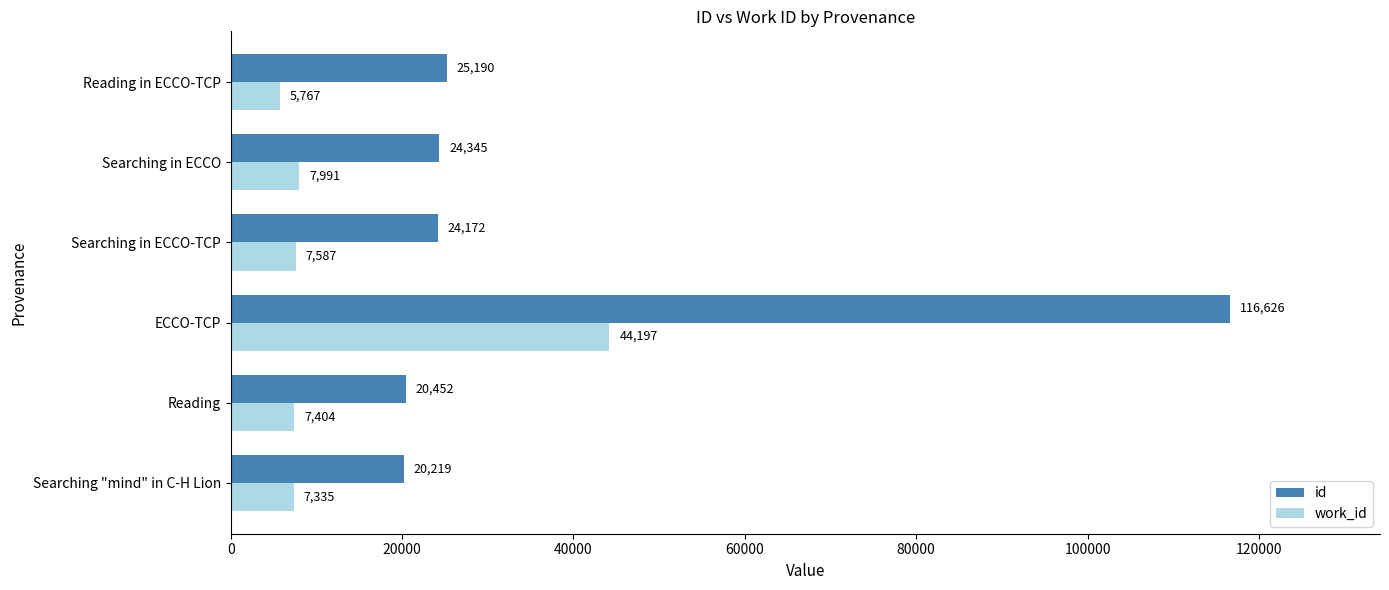

At which label is id closest to 68422?

Reading in ECCO-TCP